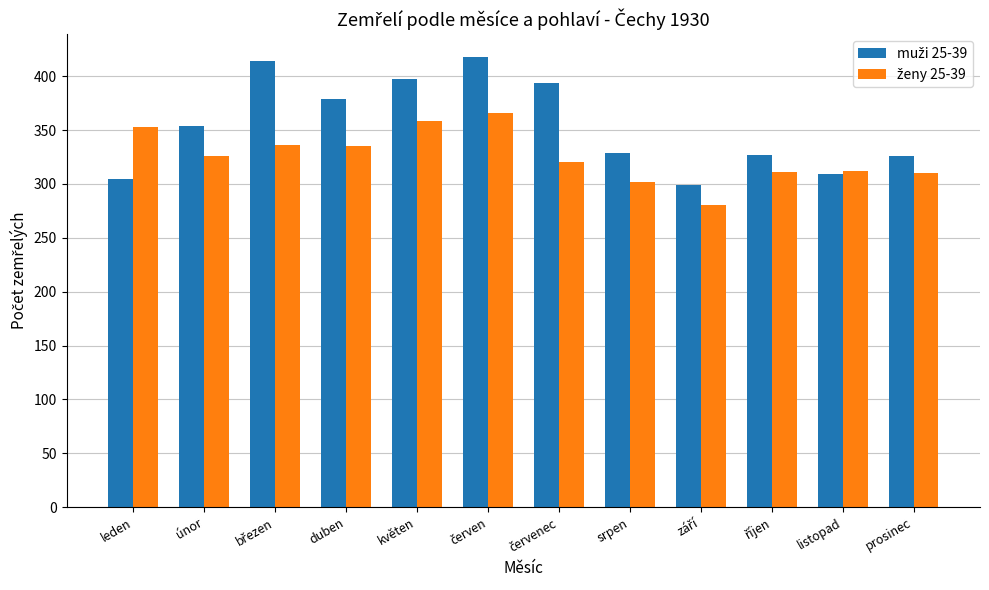

At how many categories does at least one series exceed 348?

7